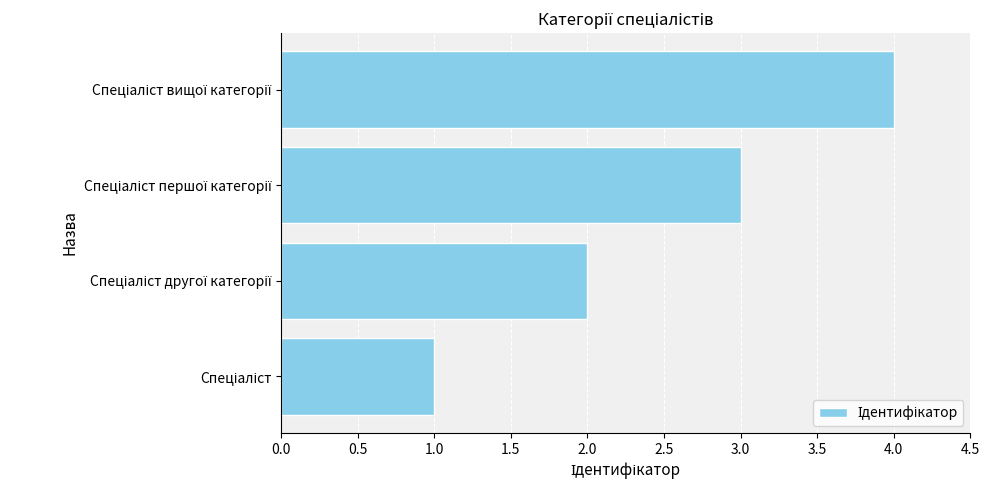

Are the bars horizontal?

Yes